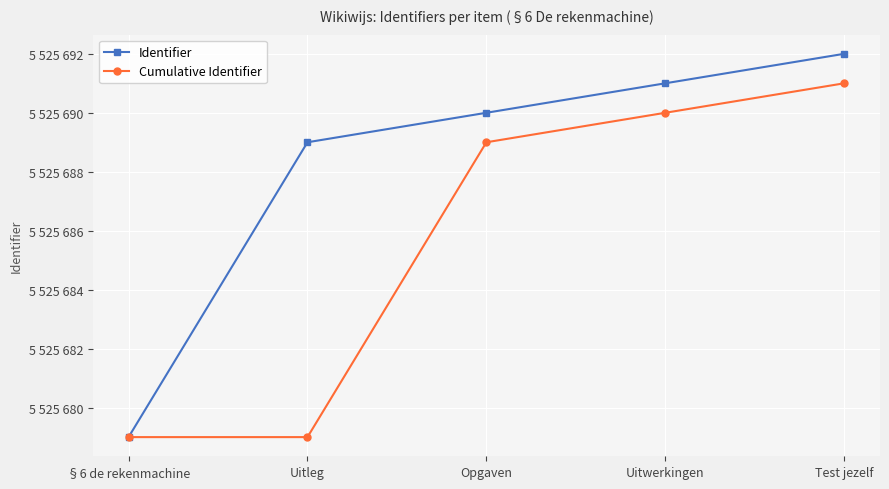

The Cumulative Identifier series shows 5525679 at §6 de rekenmachine. True or false?

True